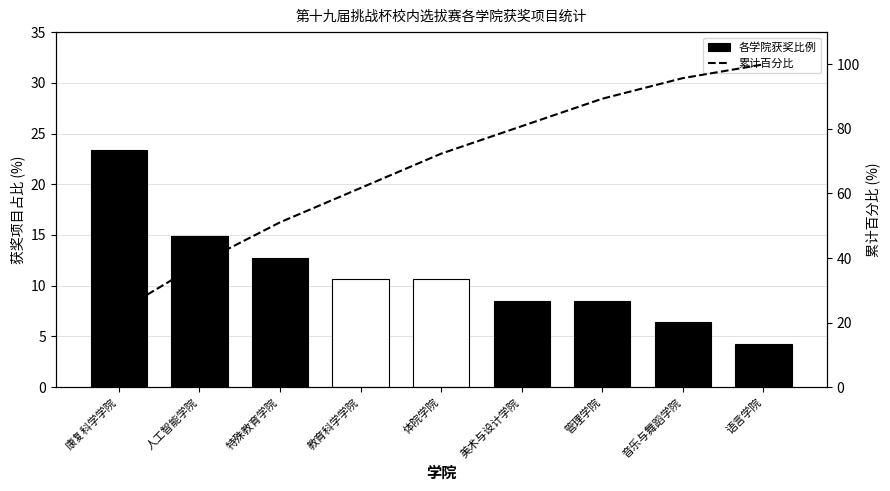

What is the spread (max minus min) of values at 美术与设计学院?

72.3